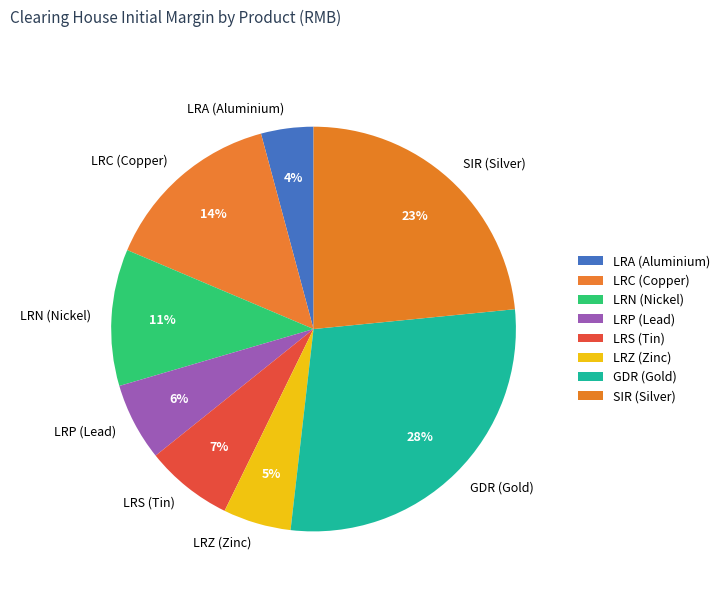

Is there any slice that represents more than half of the pie?

No